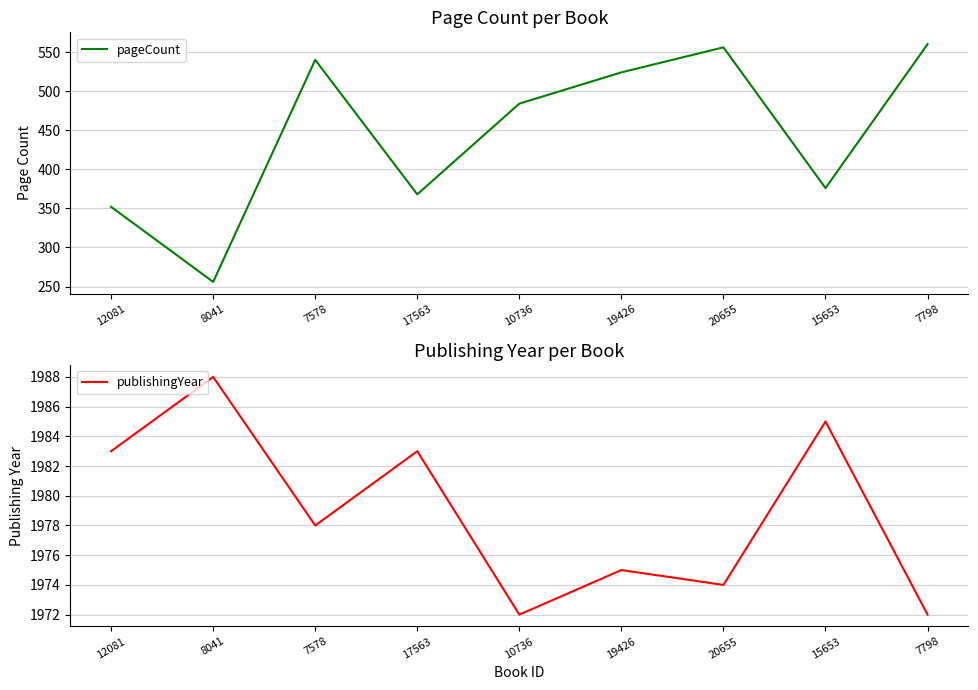

At which category does pageCount reach its first local valley?

8041